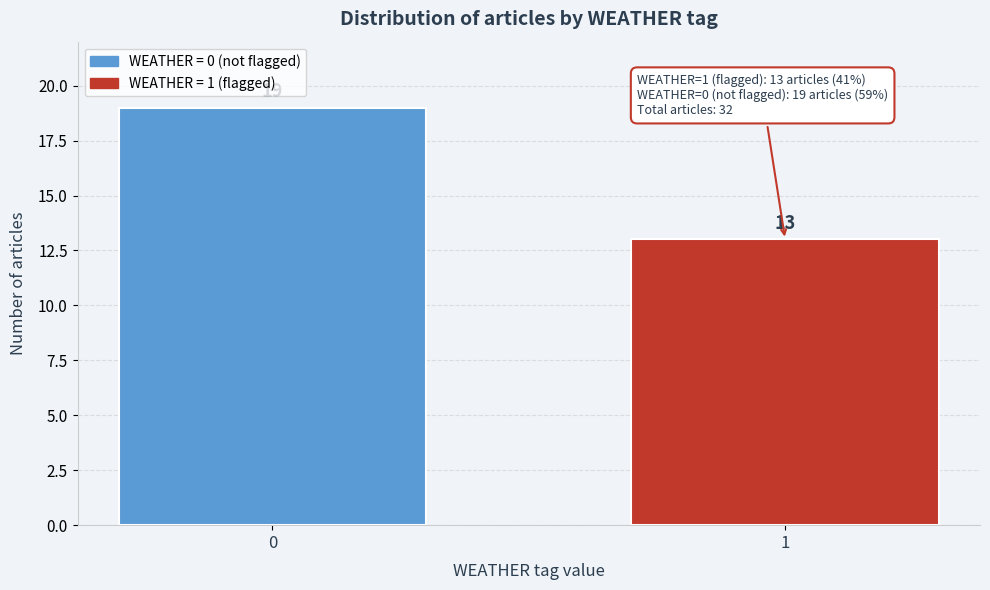

Reading left to right, list all the values displayed in this chart.

19	13